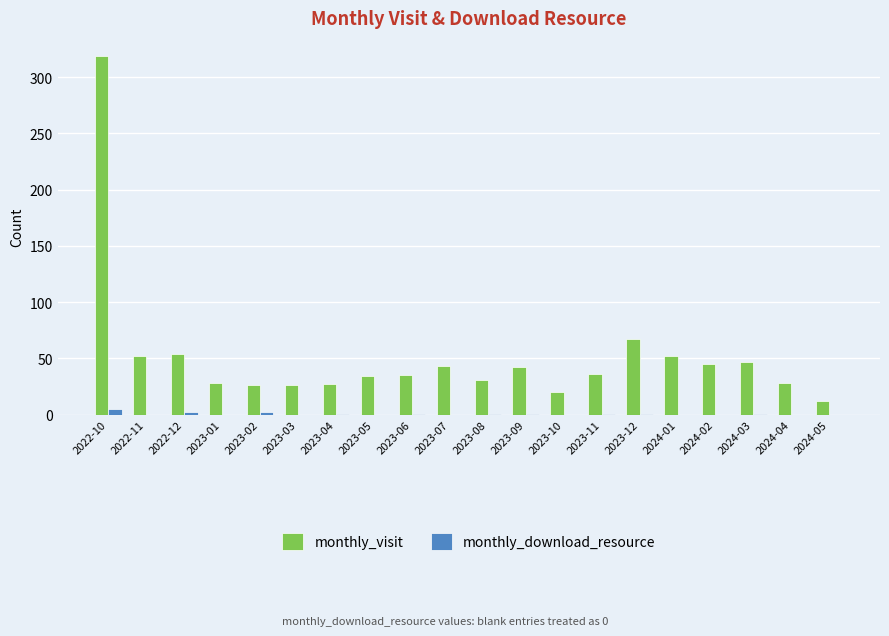

Which series has the largest total across all categories?

monthly_visit